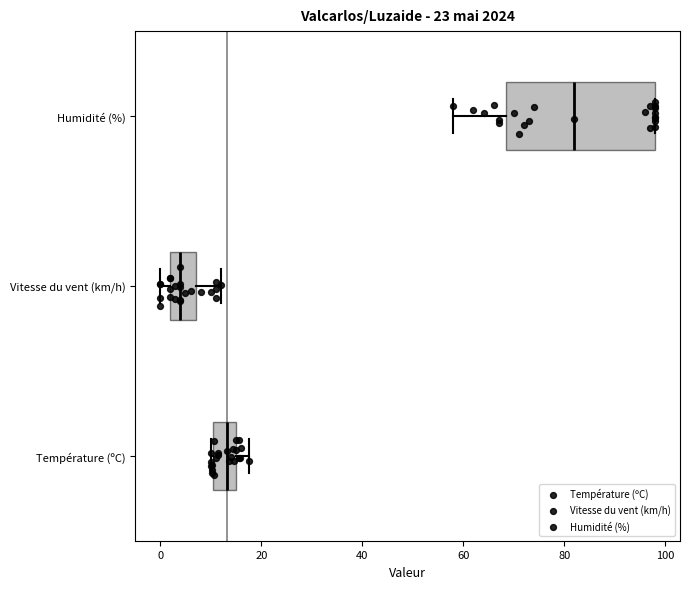

Reading bottom to top, transcribe this box plot: for each box, give where its median line is, the range the box spans, and where its two whiskers end, as read against the x-axis. The values are not printed on the chart, so give them approximately, as read against the axis.

Température (ºC): median 14, box 10 to 16, whiskers 10 to 18
Vitesse du vent (km/h): median 4, box 2 to 8, whiskers 0 to 12
Humidité (%): median 82, box 68 to 98, whiskers 58 to 98